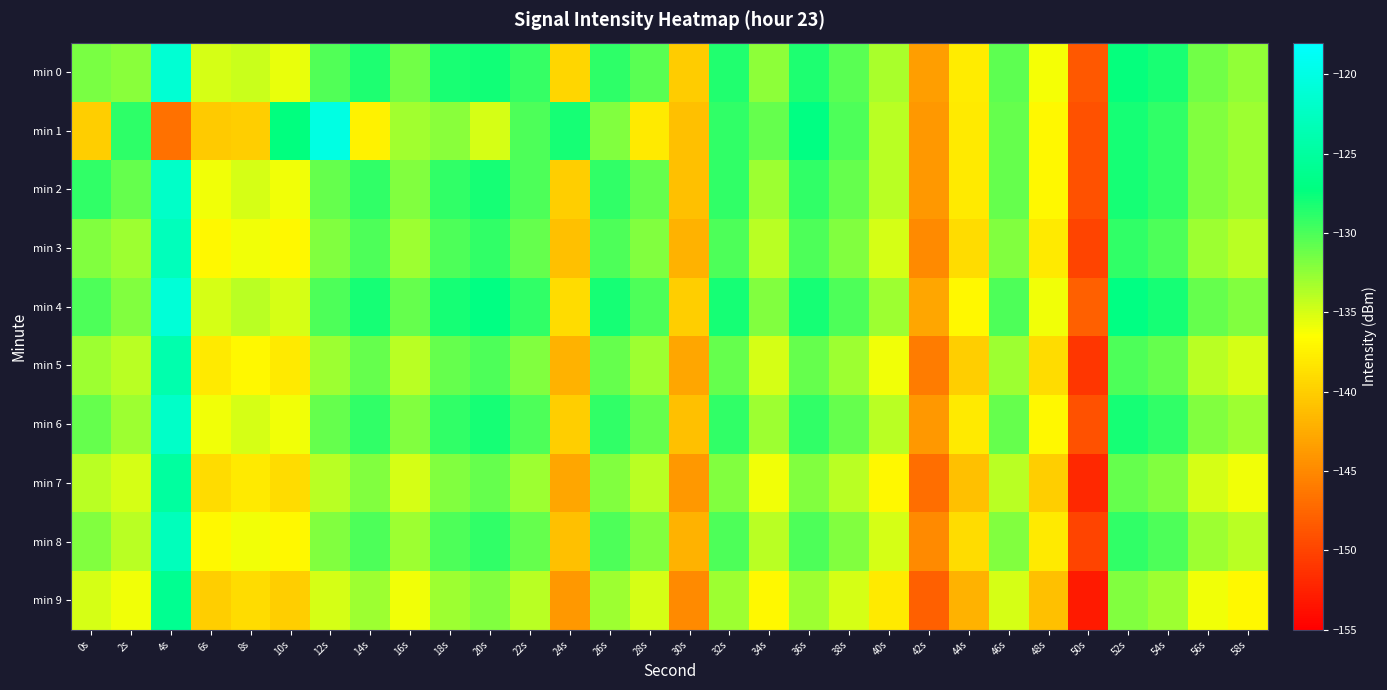

Reading left to right, what are all the values shown in this chart?

min 0: 0s=-131.7	2s=-132.3	4s=-121.3	6s=-135.0	8s=-134.6	10s=-135.6	12s=-130.2	14s=-128.3	16s=-131.4	18s=-128.2	20s=-127.9	22s=-129.3	24s=-139.4	26s=-128.9	28s=-130.5	30s=-140.3	32s=-128.5	34s=-132.4	36s=-128.3	38s=-130.5	40s=-133.3	42s=-143.6	44s=-137.9	46s=-130.6	48s=-136.1	50s=-148.6	52s=-127.4	54s=-128.1	56s=-131.3	58s=-132.6
min 1: 0s=-140.0	2s=-128.9	4s=-146.7	6s=-140.4	8s=-140.1	10s=-127.3	12s=-120.1	14s=-137.5	16s=-133.1	18s=-132.3	20s=-135.0	22s=-130.0	24s=-128.0	26s=-132.0	28s=-138.0	30s=-141.0	32s=-129.0	34s=-131.0	36s=-127.0	38s=-130.0	40s=-134.0	42s=-144.0	44s=-138.0	46s=-131.0	48s=-137.0	50s=-149.0	52s=-128.0	54s=-129.0	56s=-132.0	58s=-133.0
min 2: 0s=-129.0	2s=-131.0	4s=-122.0	6s=-136.0	8s=-135.0	10s=-136.0	12s=-131.0	14s=-129.0	16s=-132.0	18s=-129.0	20s=-128.0	22s=-130.0	24s=-140.0	26s=-129.0	28s=-131.0	30s=-141.0	32s=-129.0	34s=-133.0	36s=-129.0	38s=-131.0	40s=-134.0	42s=-144.0	44s=-138.0	46s=-131.0	48s=-137.0	50s=-149.0	52s=-128.0	54s=-129.0	56s=-132.0	58s=-133.0
min 3: 0s=-132.0	2s=-133.0	4s=-123.0	6s=-137.0	8s=-136.0	10s=-137.0	12s=-132.0	14s=-130.0	16s=-133.0	18s=-130.0	20s=-129.0	22s=-131.0	24s=-141.0	26s=-130.0	28s=-132.0	30s=-142.0	32s=-130.0	34s=-134.0	36s=-130.0	38s=-132.0	40s=-135.0	42s=-145.0	44s=-139.0	46s=-132.0	48s=-138.0	50s=-150.0	52s=-129.0	54s=-130.0	56s=-133.0	58s=-134.0
min 4: 0s=-130.0	2s=-132.0	4s=-121.0	6s=-135.0	8s=-134.0	10s=-135.0	12s=-130.0	14s=-128.0	16s=-131.0	18s=-128.0	20s=-127.0	22s=-129.0	24s=-139.0	26s=-128.0	28s=-130.0	30s=-140.0	32s=-128.0	34s=-132.0	36s=-128.0	38s=-130.0	40s=-133.0	42s=-143.0	44s=-137.0	46s=-130.0	48s=-136.0	50s=-148.0	52s=-127.0	54s=-128.0	56s=-131.0	58s=-132.0
min 5: 0s=-133.0	2s=-134.0	4s=-124.0	6s=-138.0	8s=-137.0	10s=-138.0	12s=-133.0	14s=-131.0	16s=-134.0	18s=-131.0	20s=-130.0	22s=-132.0	24s=-142.0	26s=-131.0	28s=-133.0	30s=-143.0	32s=-131.0	34s=-135.0	36s=-131.0	38s=-133.0	40s=-136.0	42s=-146.0	44s=-140.0	46s=-133.0	48s=-139.0	50s=-151.0	52s=-130.0	54s=-131.0	56s=-134.0	58s=-135.0
min 6: 0s=-131.0	2s=-133.0	4s=-122.0	6s=-136.0	8s=-135.0	10s=-136.0	12s=-131.0	14s=-129.0	16s=-132.0	18s=-129.0	20s=-128.0	22s=-130.0	24s=-140.0	26s=-129.0	28s=-131.0	30s=-141.0	32s=-129.0	34s=-133.0	36s=-129.0	38s=-131.0	40s=-134.0	42s=-144.0	44s=-138.0	46s=-131.0	48s=-137.0	50s=-149.0	52s=-128.0	54s=-129.0	56s=-132.0	58s=-133.0
min 7: 0s=-134.0	2s=-135.0	4s=-125.0	6s=-139.0	8s=-138.0	10s=-139.0	12s=-134.0	14s=-132.0	16s=-135.0	18s=-132.0	20s=-131.0	22s=-133.0	24s=-143.0	26s=-132.0	28s=-134.0	30s=-144.0	32s=-132.0	34s=-136.0	36s=-132.0	38s=-134.0	40s=-137.0	42s=-147.0	44s=-141.0	46s=-134.0	48s=-140.0	50s=-152.0	52s=-131.0	54s=-132.0	56s=-135.0	58s=-136.0
min 8: 0s=-132.0	2s=-134.0	4s=-123.0	6s=-137.0	8s=-136.0	10s=-137.0	12s=-132.0	14s=-130.0	16s=-133.0	18s=-130.0	20s=-129.0	22s=-131.0	24s=-141.0	26s=-130.0	28s=-132.0	30s=-142.0	32s=-130.0	34s=-134.0	36s=-130.0	38s=-132.0	40s=-135.0	42s=-145.0	44s=-139.0	46s=-132.0	48s=-138.0	50s=-150.0	52s=-129.0	54s=-130.0	56s=-133.0	58s=-134.0
min 9: 0s=-135.0	2s=-136.0	4s=-126.0	6s=-140.0	8s=-139.0	10s=-140.0	12s=-135.0	14s=-133.0	16s=-136.0	18s=-133.0	20s=-132.0	22s=-134.0	24s=-144.0	26s=-133.0	28s=-135.0	30s=-145.0	32s=-133.0	34s=-137.0	36s=-133.0	38s=-135.0	40s=-138.0	42s=-148.0	44s=-142.0	46s=-135.0	48s=-141.0	50s=-153.0	52s=-132.0	54s=-133.0	56s=-136.0	58s=-137.0